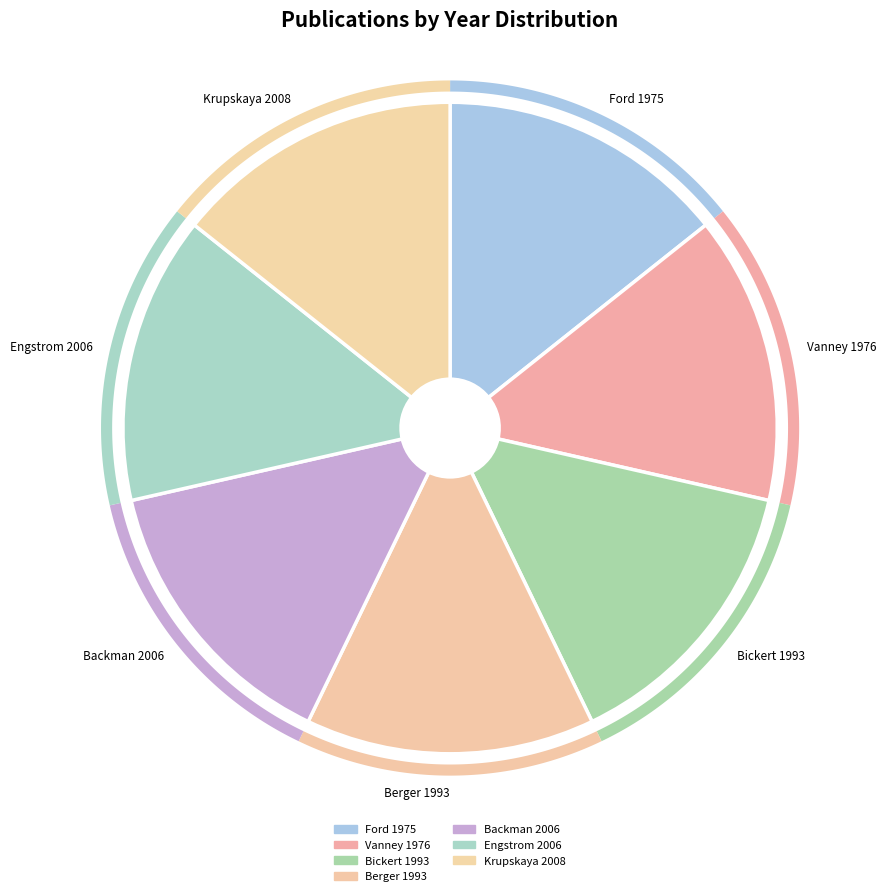

To the nearest percent, what is the combined percentage of Berger 1993 and Vanney 1976?

28%